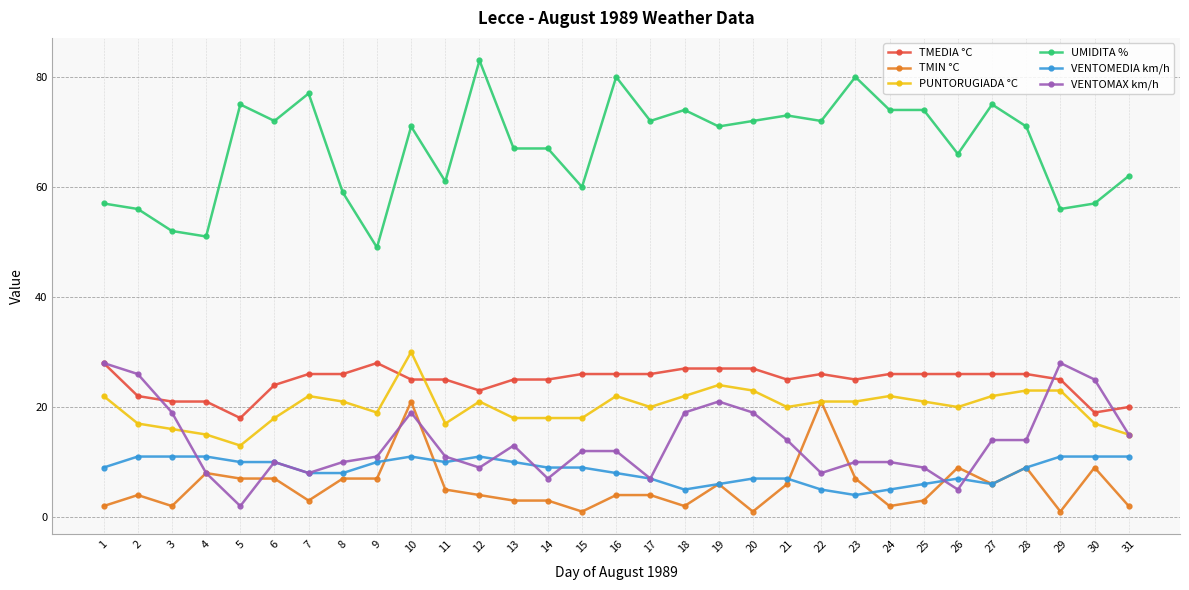

Count the number of data series in this chart.

6